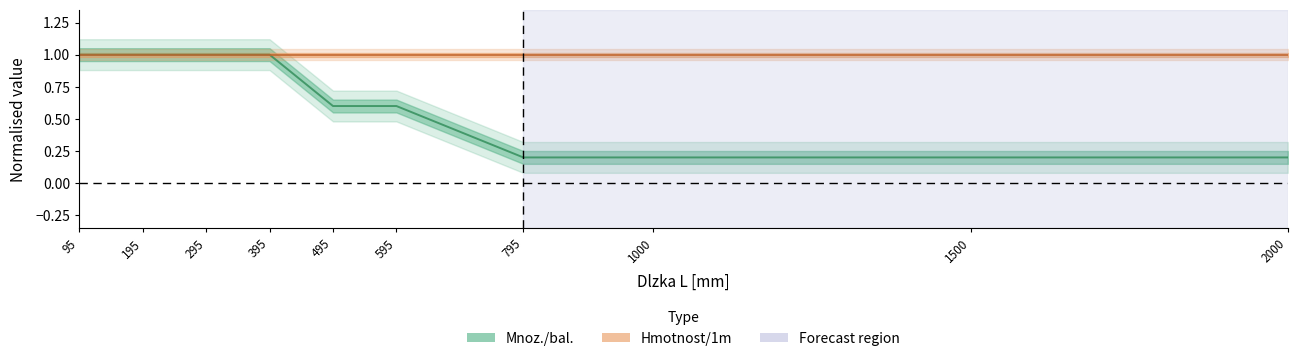

Is this an area chart (filled region under the line)?

No